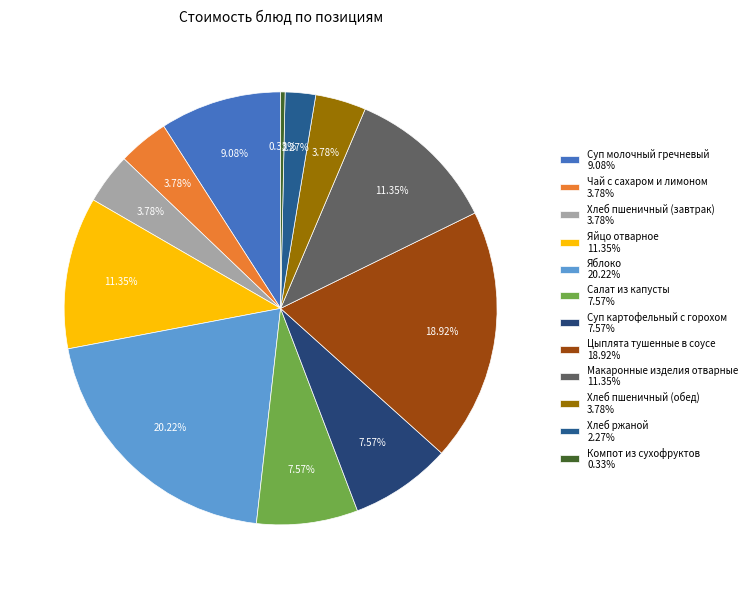

What is the largest slice in the pie chart?

Яблоко